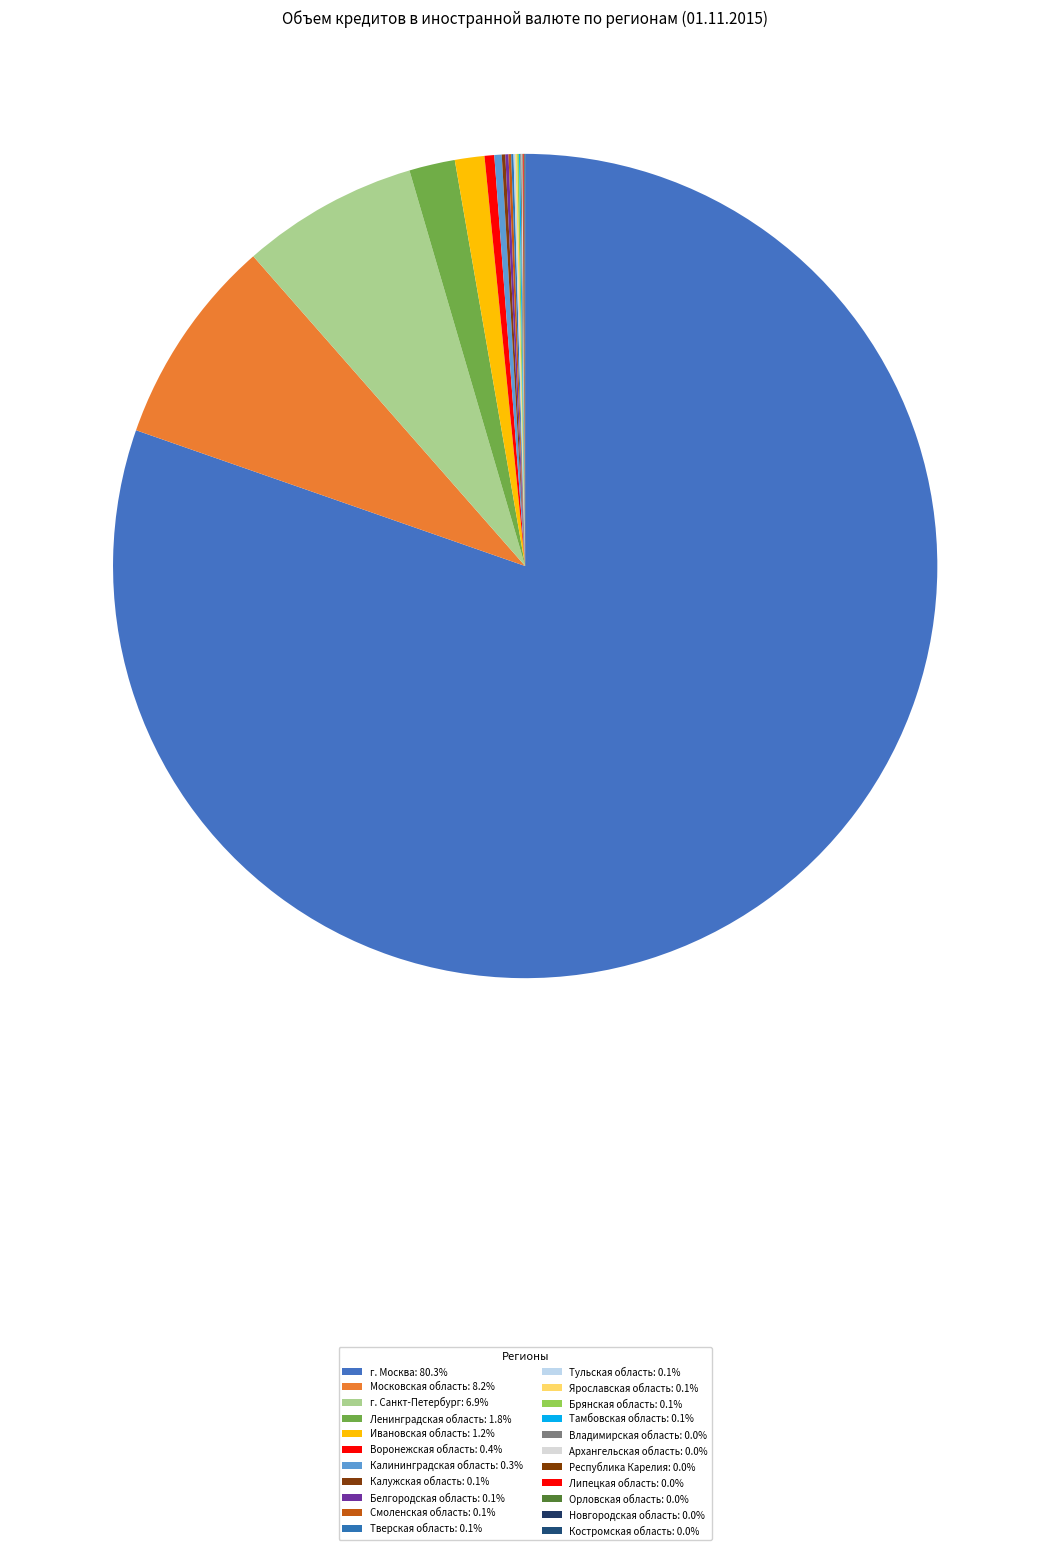

What is the change in value from Белгородская область to Тульская область?

-36